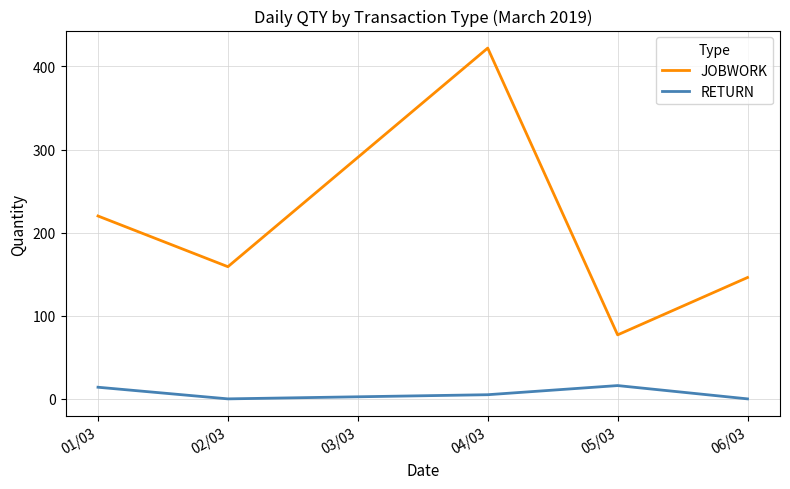

What is the spread (max minus min) of values at 01/03?

206